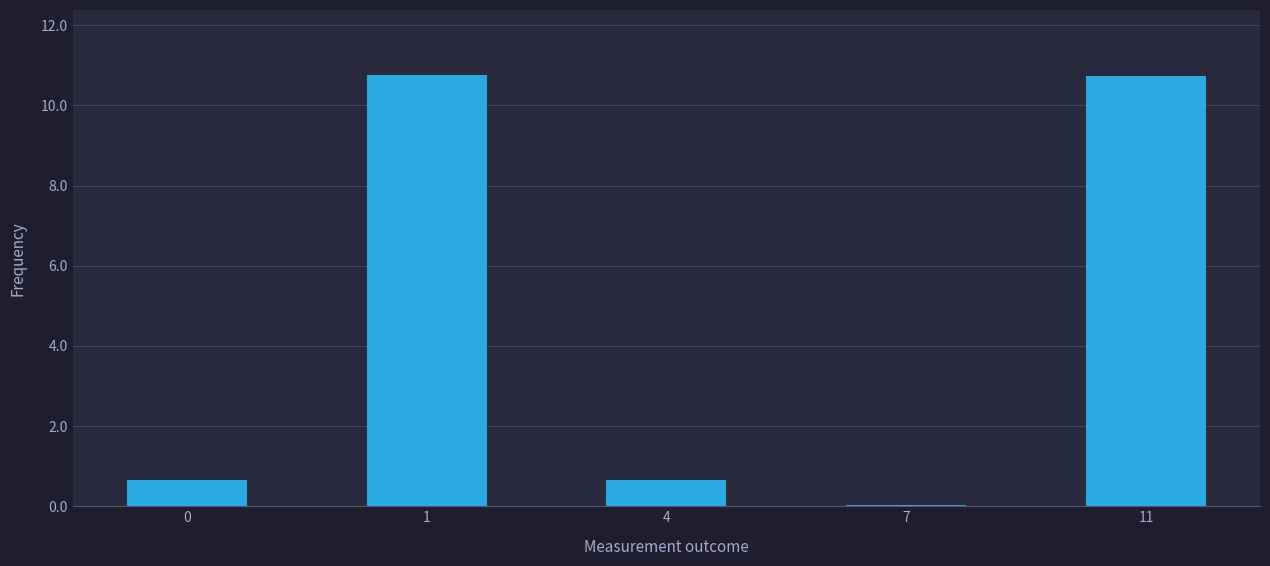

What is the greatest value displayed?

10.8